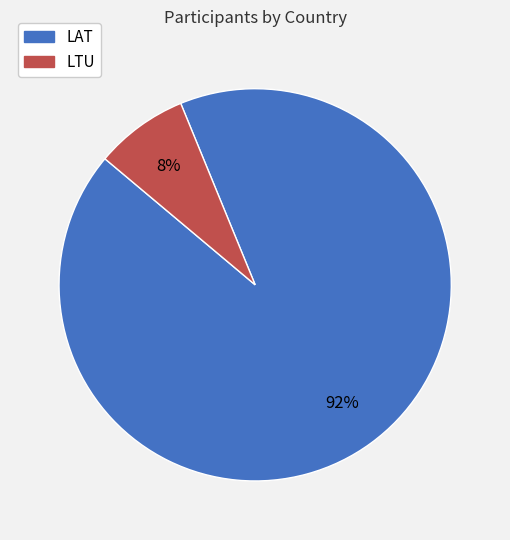

True or false: LAT accounts for 92% of the total.

True